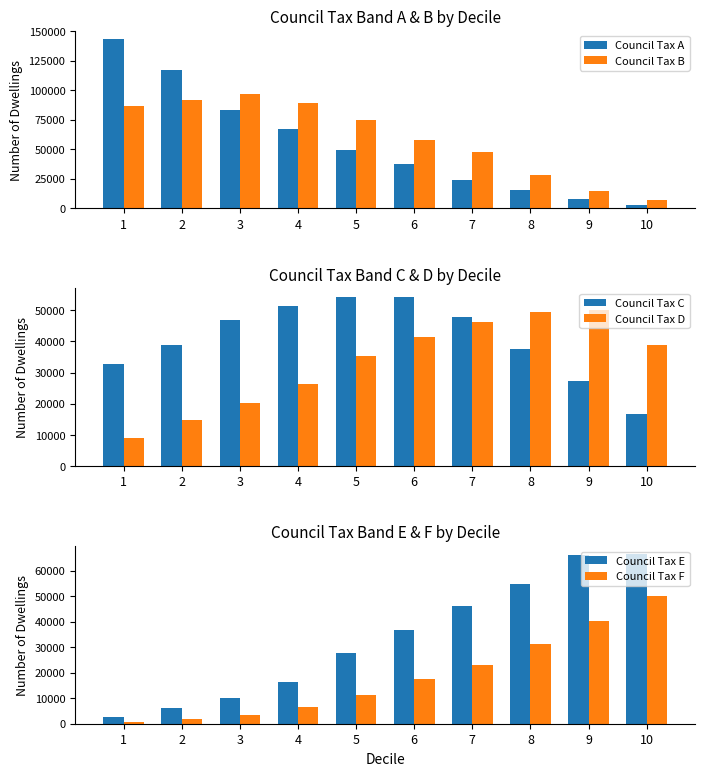

How many values in the Council Tax A series are below 49619?

5